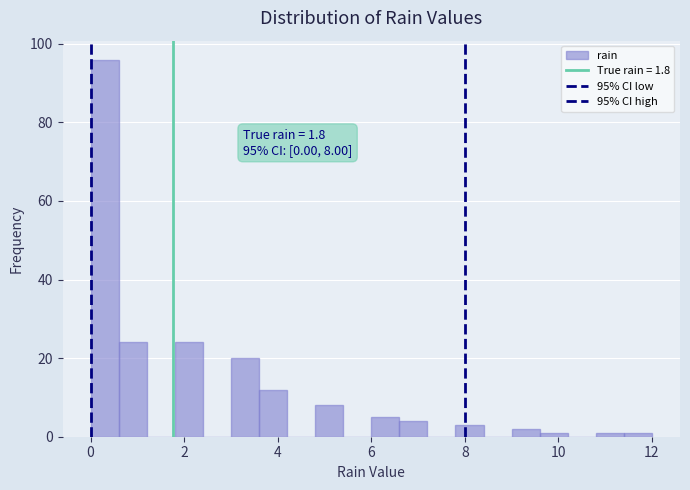

Around what value on the x-axis is the tallest bar? Give the approximate position of its centre, as read against the axis.

0.4